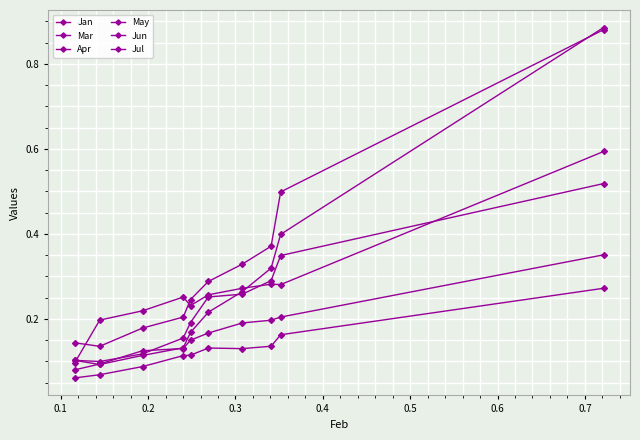

What is the value of the Mar point at the 2nd from the left?

0.1